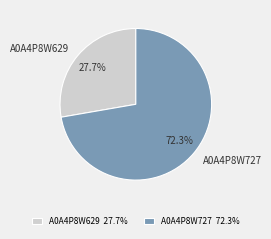

How many segments does this pie chart have?

2